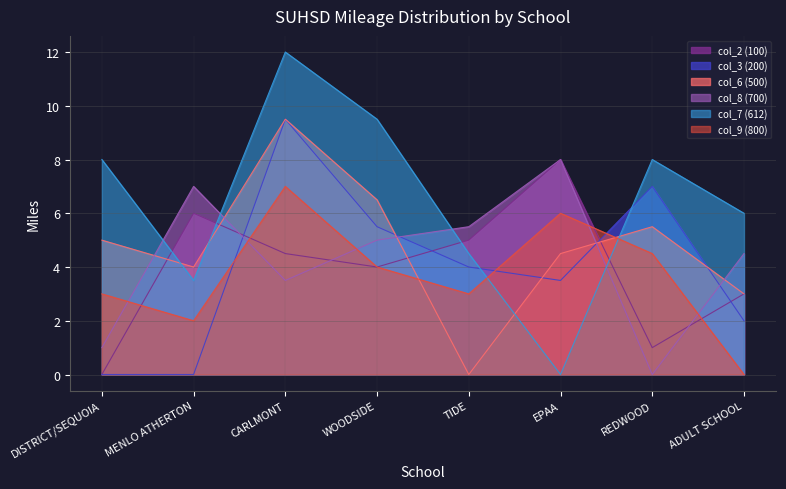

What is the label of the 6th point from the right?

CARLMONT